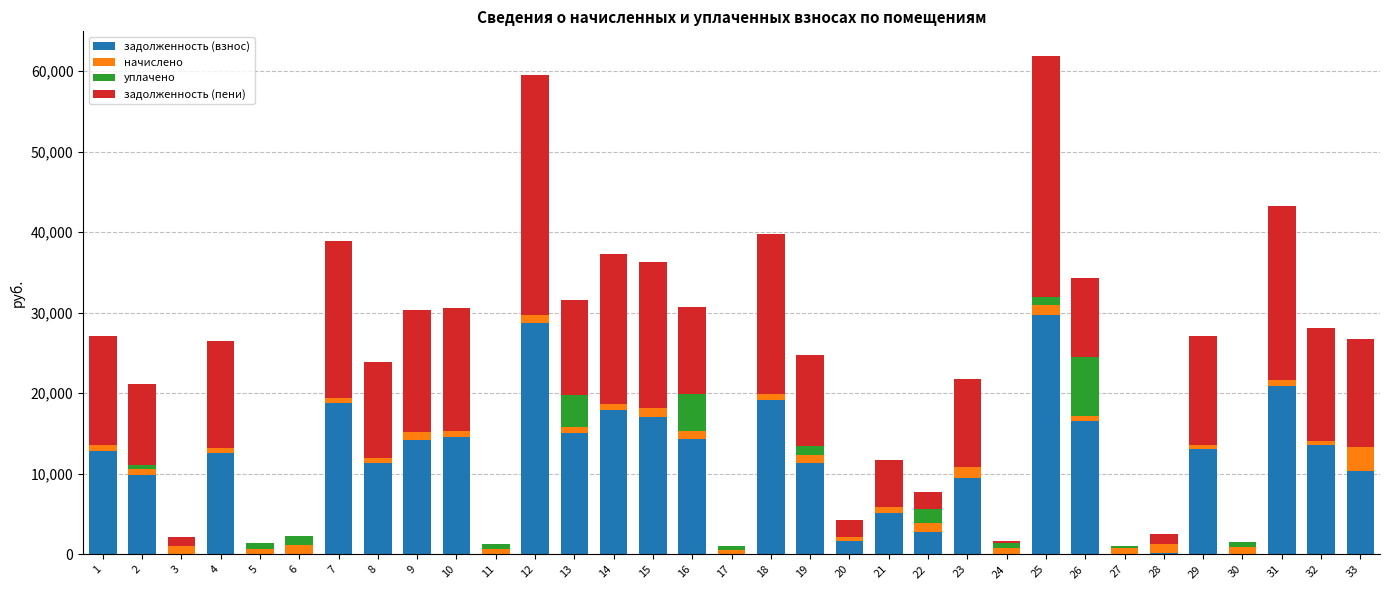

What is the sum of all задолженность (взнос) values?

341022.8